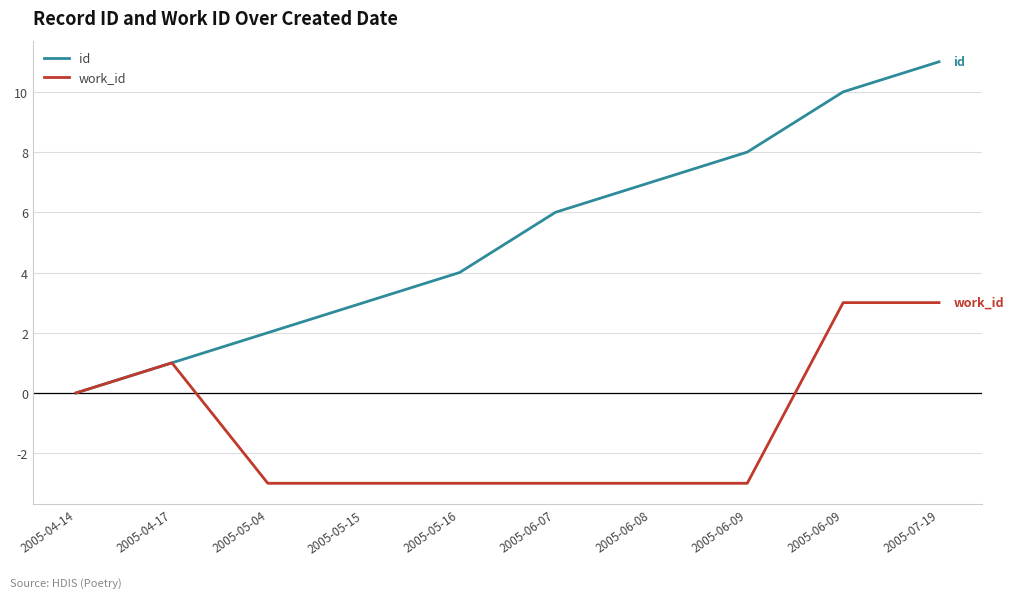

Reading left to right, extract all data points from this chart.

id: 2005-04-14=0	2005-04-17=1	2005-05-04=2	2005-05-15=3	2005-05-16=4	2005-06-07=6	2005-06-08=7	2005-06-09=8	2005-06-09=10	2005-07-19=11
work_id: 2005-04-14=0	2005-04-17=1	2005-05-04=-3	2005-05-15=-3	2005-05-16=-3	2005-06-07=-3	2005-06-08=-3	2005-06-09=-3	2005-06-09=3	2005-07-19=3